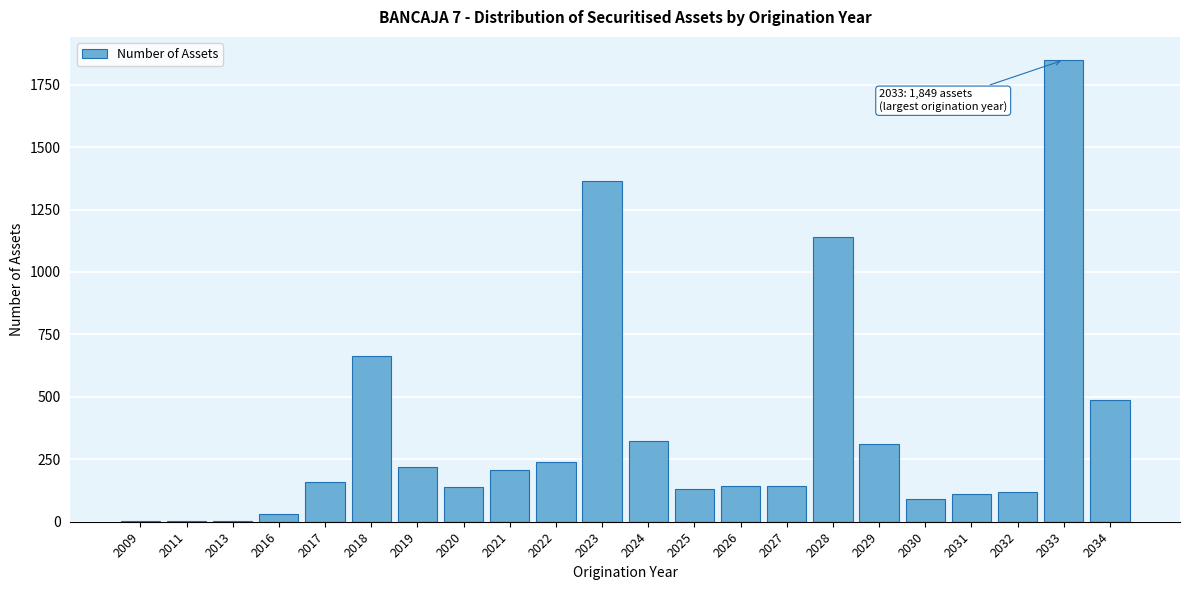

What is the sum of the values at 2027 and 2030?

233